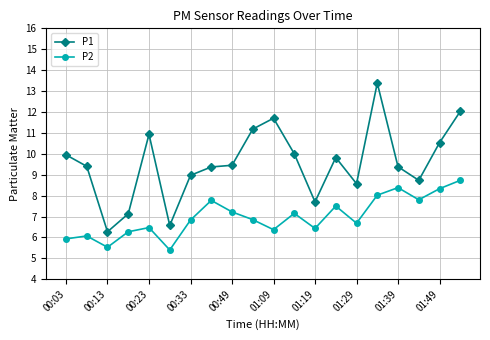

What is the greatest value displayed?

13.4